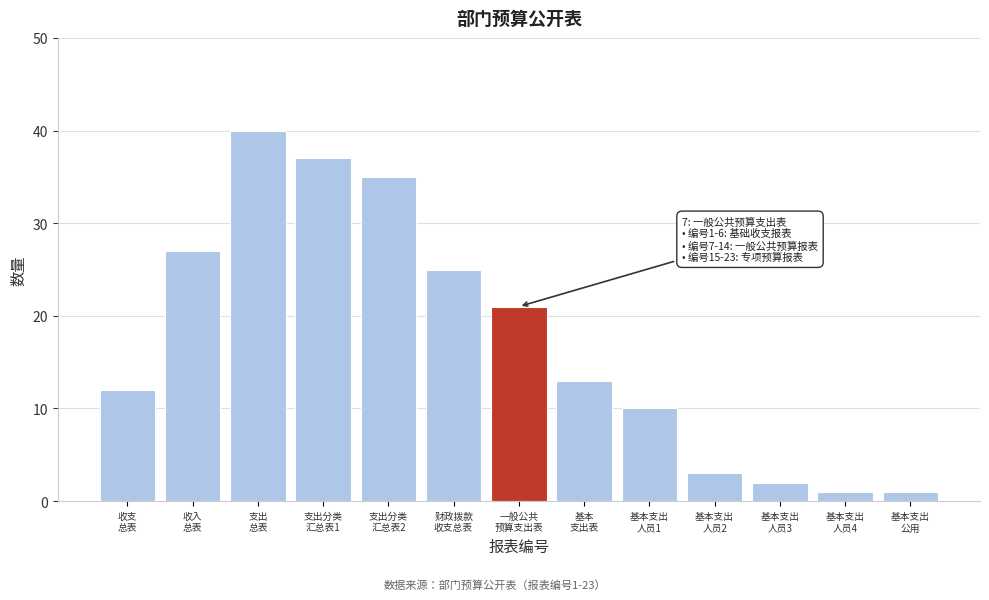

Reading left to right, transcribe all the data shown in this chart.

12	27	40	37	35	25	21	13	10	3	2	1	1